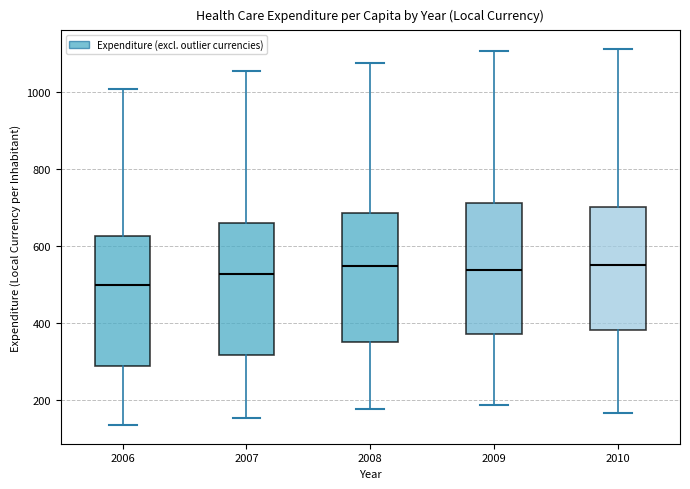

Which box has the lowest median line?

2006